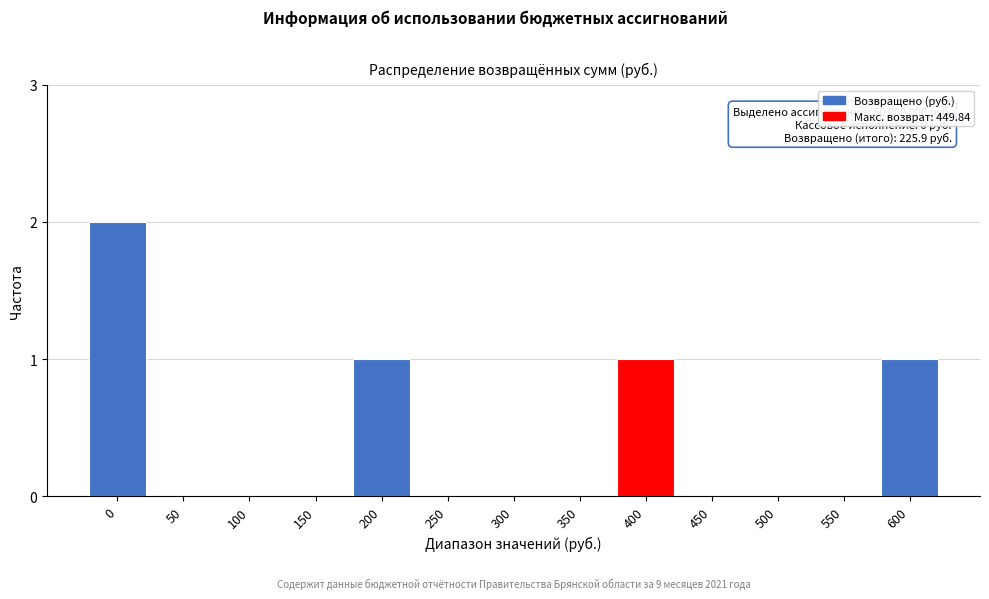

Reading right to left, transcribe all the data shown in this chart.

600=1	550=0	500=0	450=0	400=1	350=0	300=0	250=0	200=1	150=0	100=0	50=0	0=2